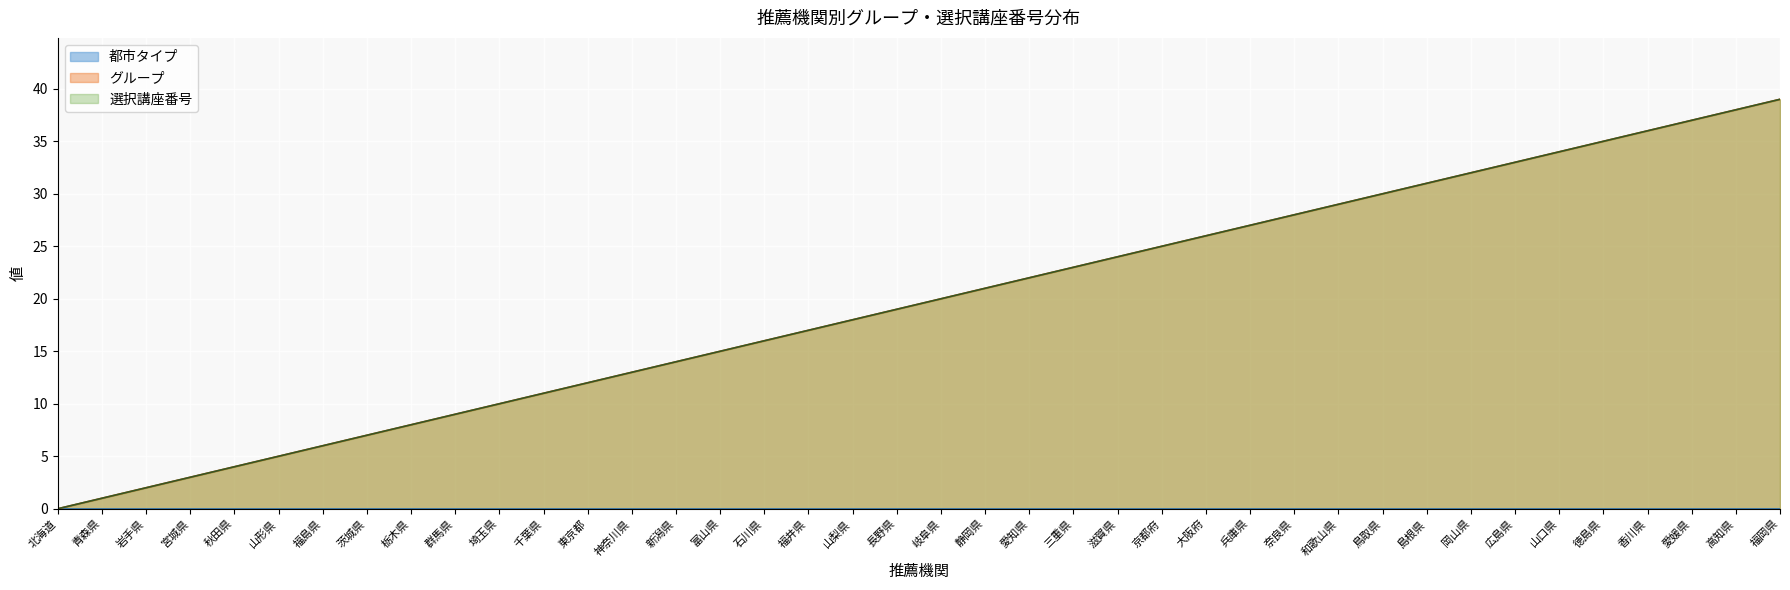

Which series has the largest range (max minus min)?

グループ